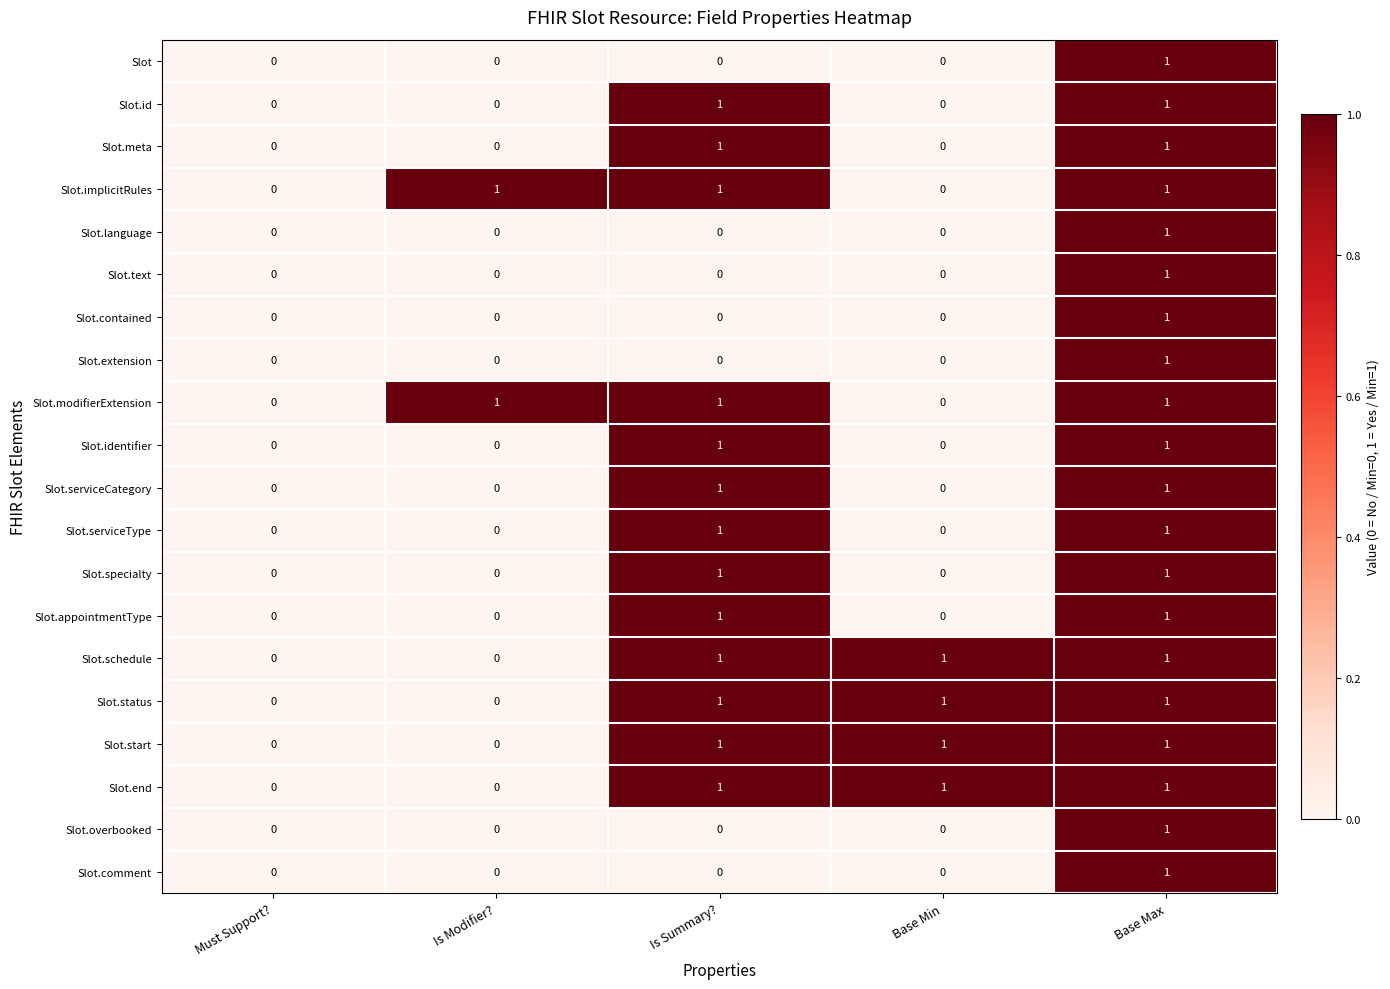

Count the Slot values in the range 0 to 1.

5